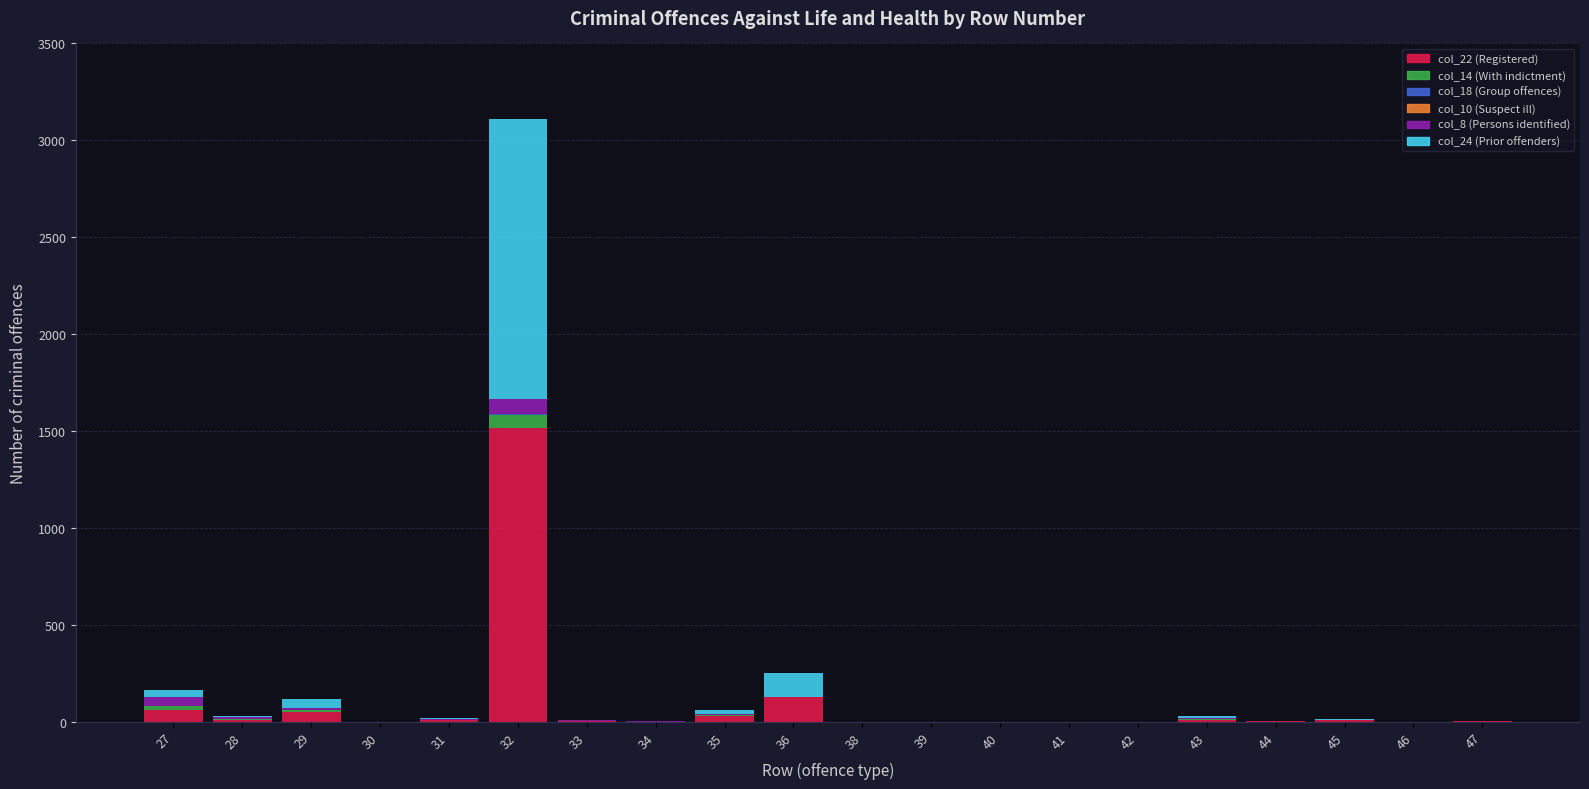

At which category is the sum across all series the highest?

32